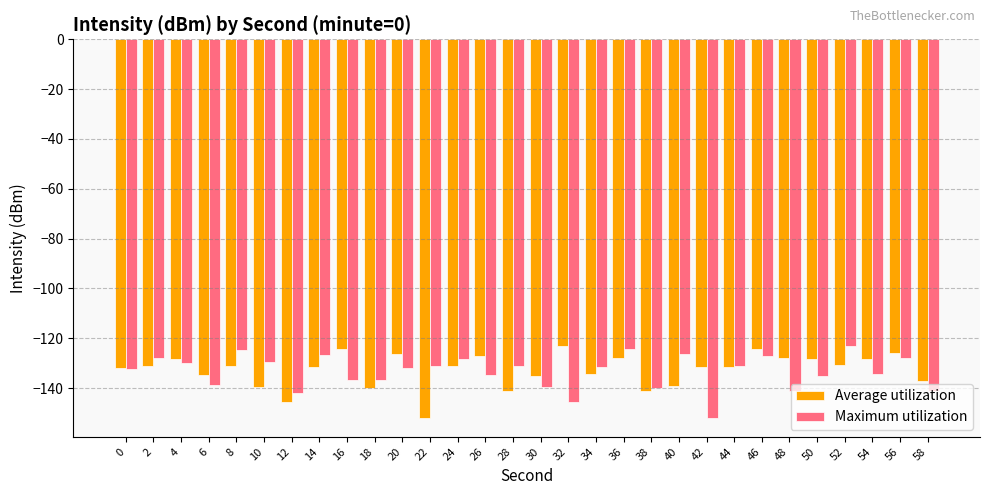

What is the average value of the Average utilization series?

-132.8